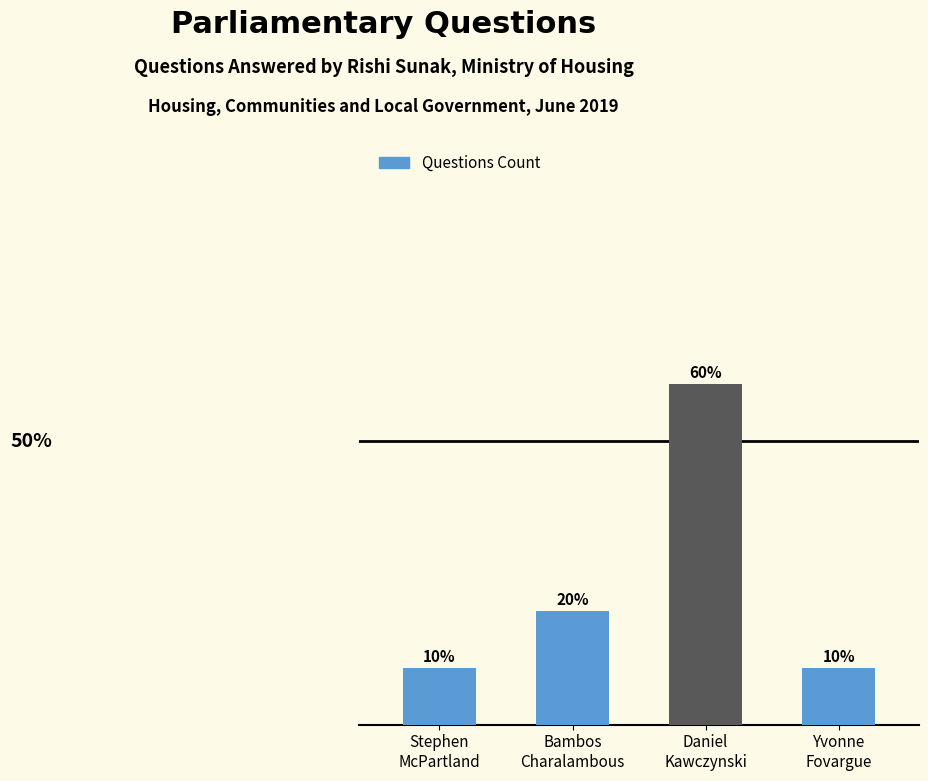

List the labels in order of value, smallest first.

Stephen
McPartland, Yvonne
Fovargue, Bambos
Charalambous, Daniel
Kawczynski